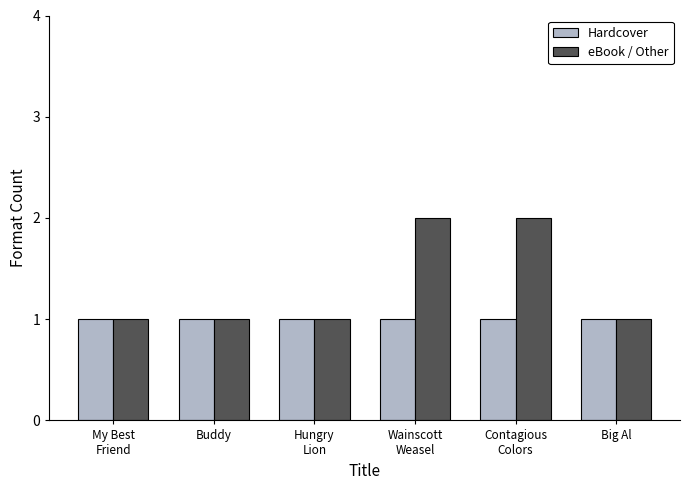

What is the label of the 3rd bar from the right?

Wainscott
Weasel